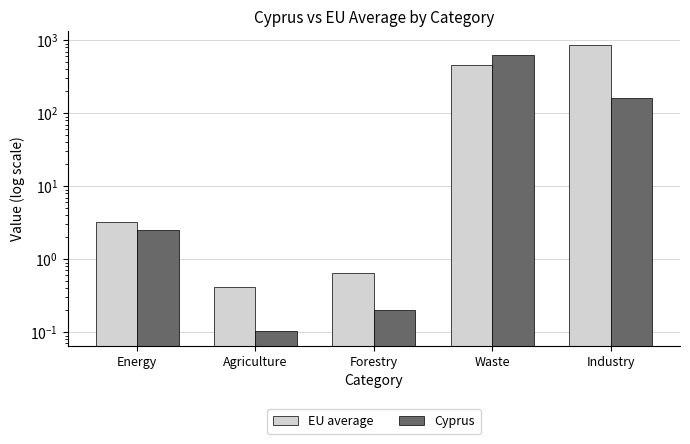

Which category has the highest value across all series?

Industry